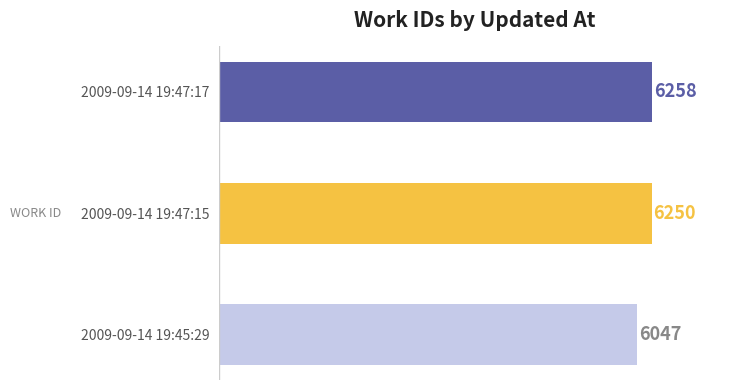

Are the bars grouped side by side (vs. stacked)?

No